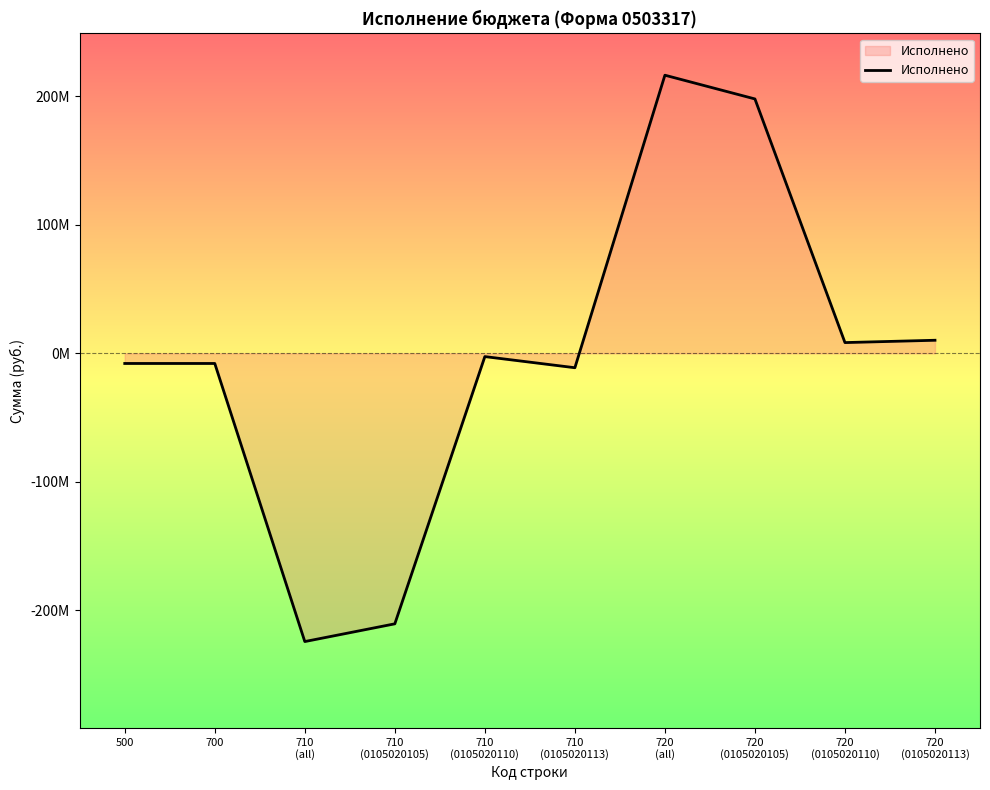

Is this an area chart (filled region under the line)?

Yes